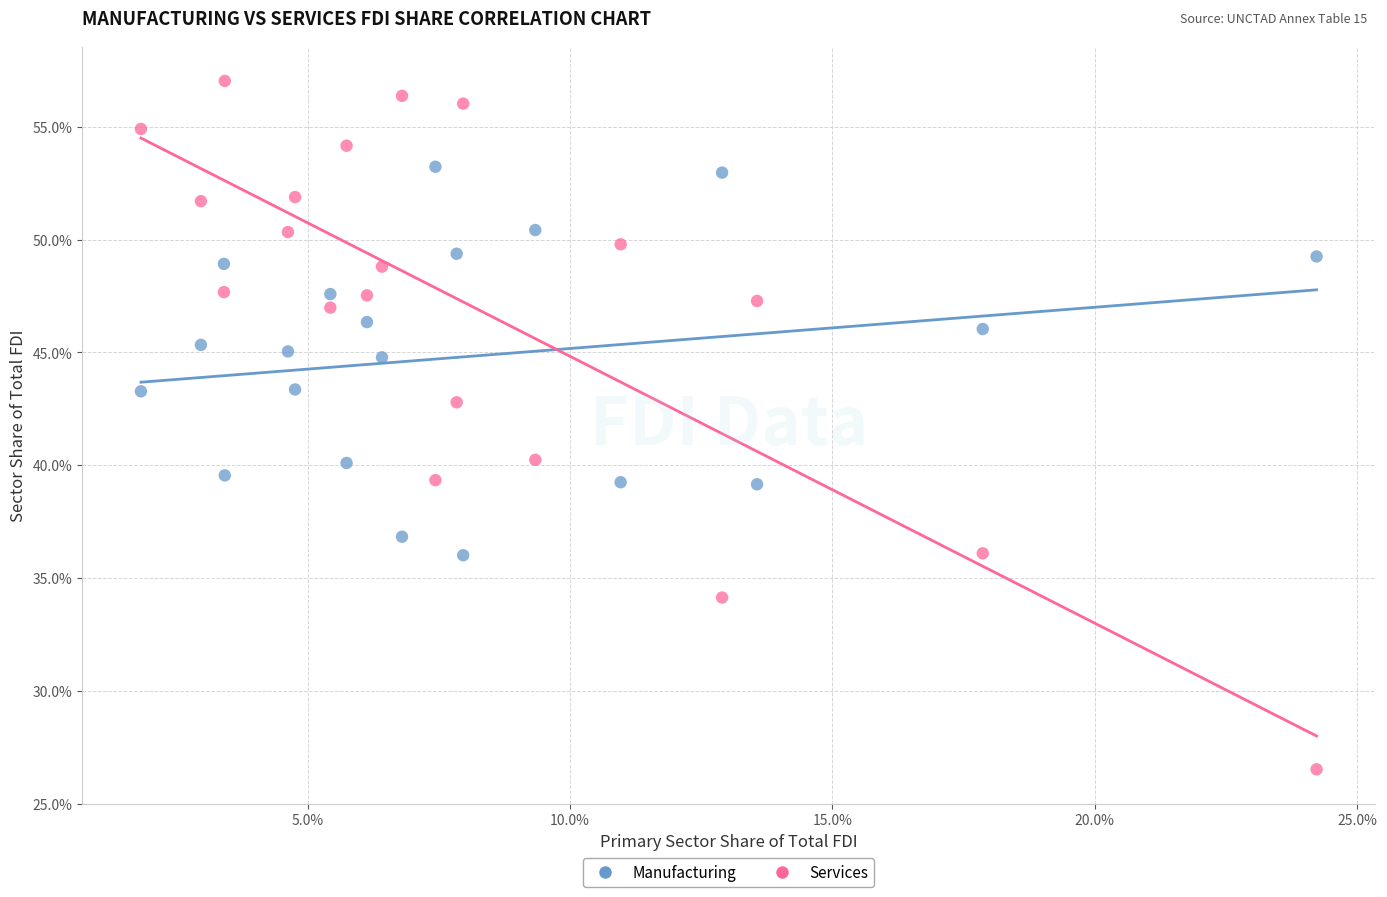

Which series contains the highest Y value?

Services